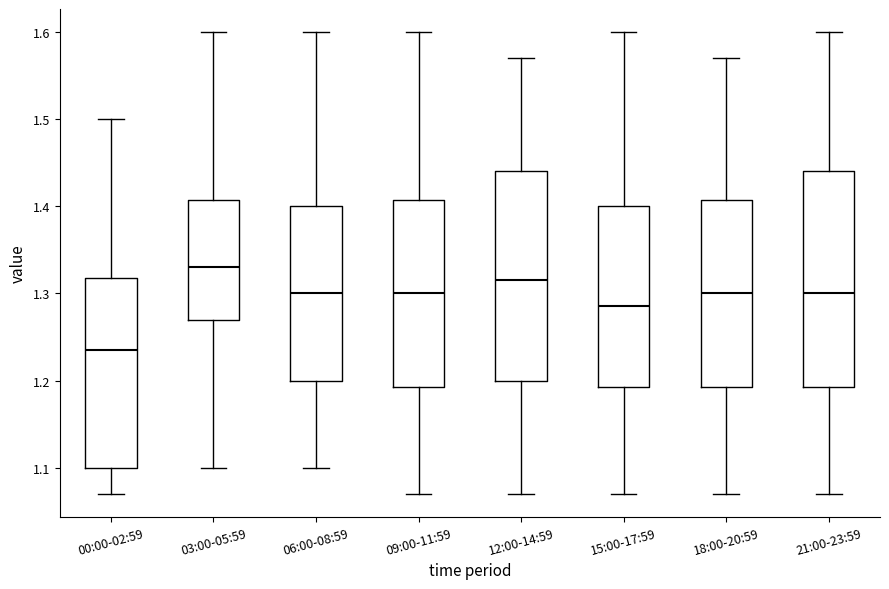

Where does the upper whisker of the box for 15:00-17:59 end on the y-axis? The values are not printed on the chart, so give them approximately, as read against the axis.

1.60